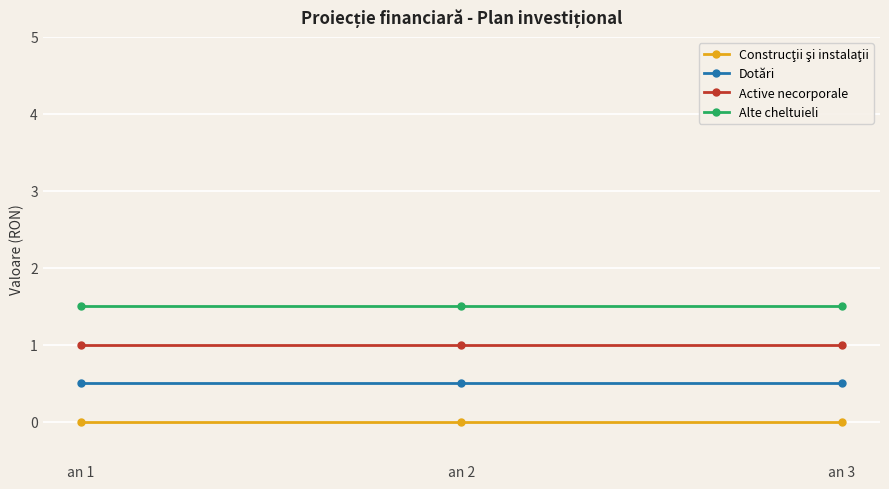

Which series has the largest total across all categories?

Alte cheltuieli